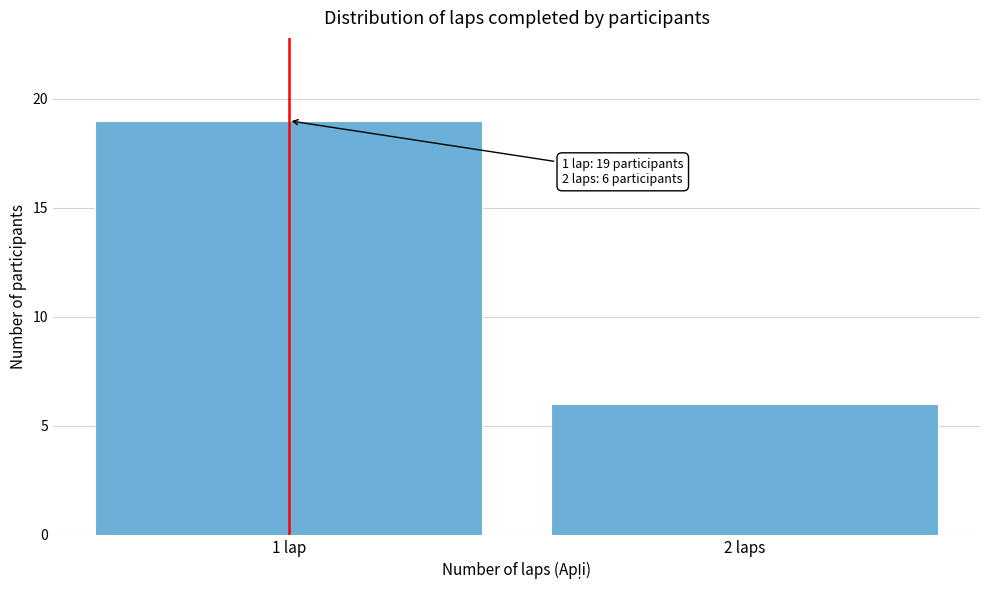

Reading left to right, what are all the values shown in this chart?

19	6